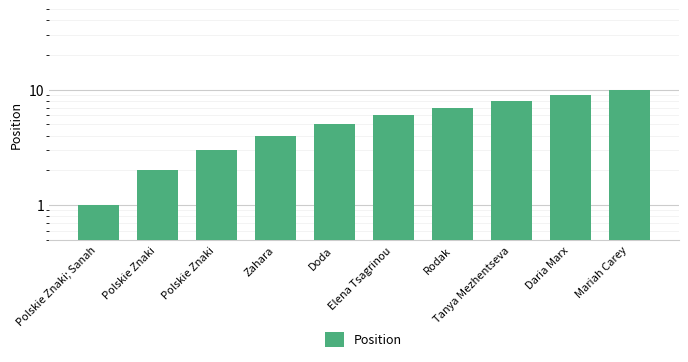

Are the bars horizontal?

No